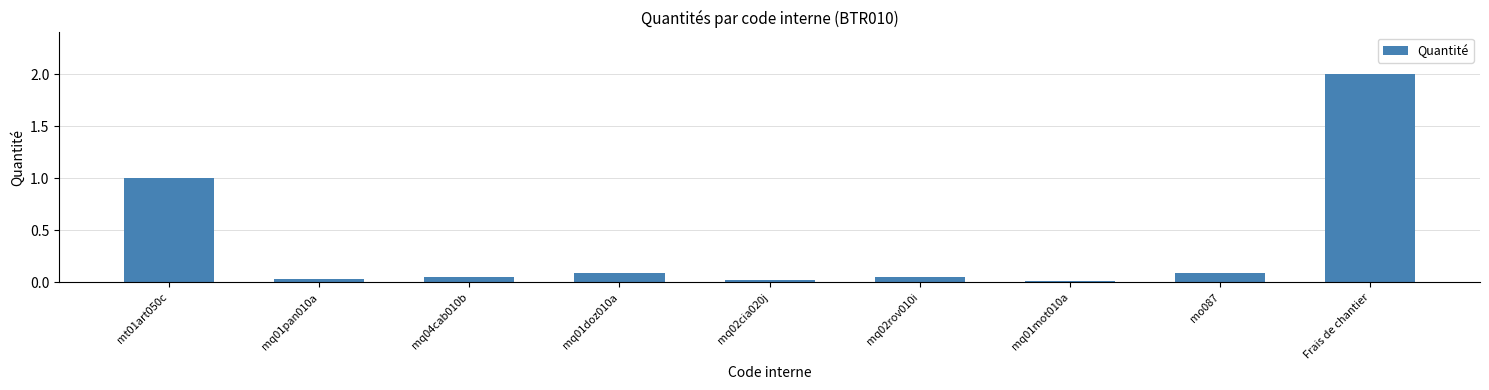

Between mq01doz010a and mq02cia020j, which is larger?

mq01doz010a